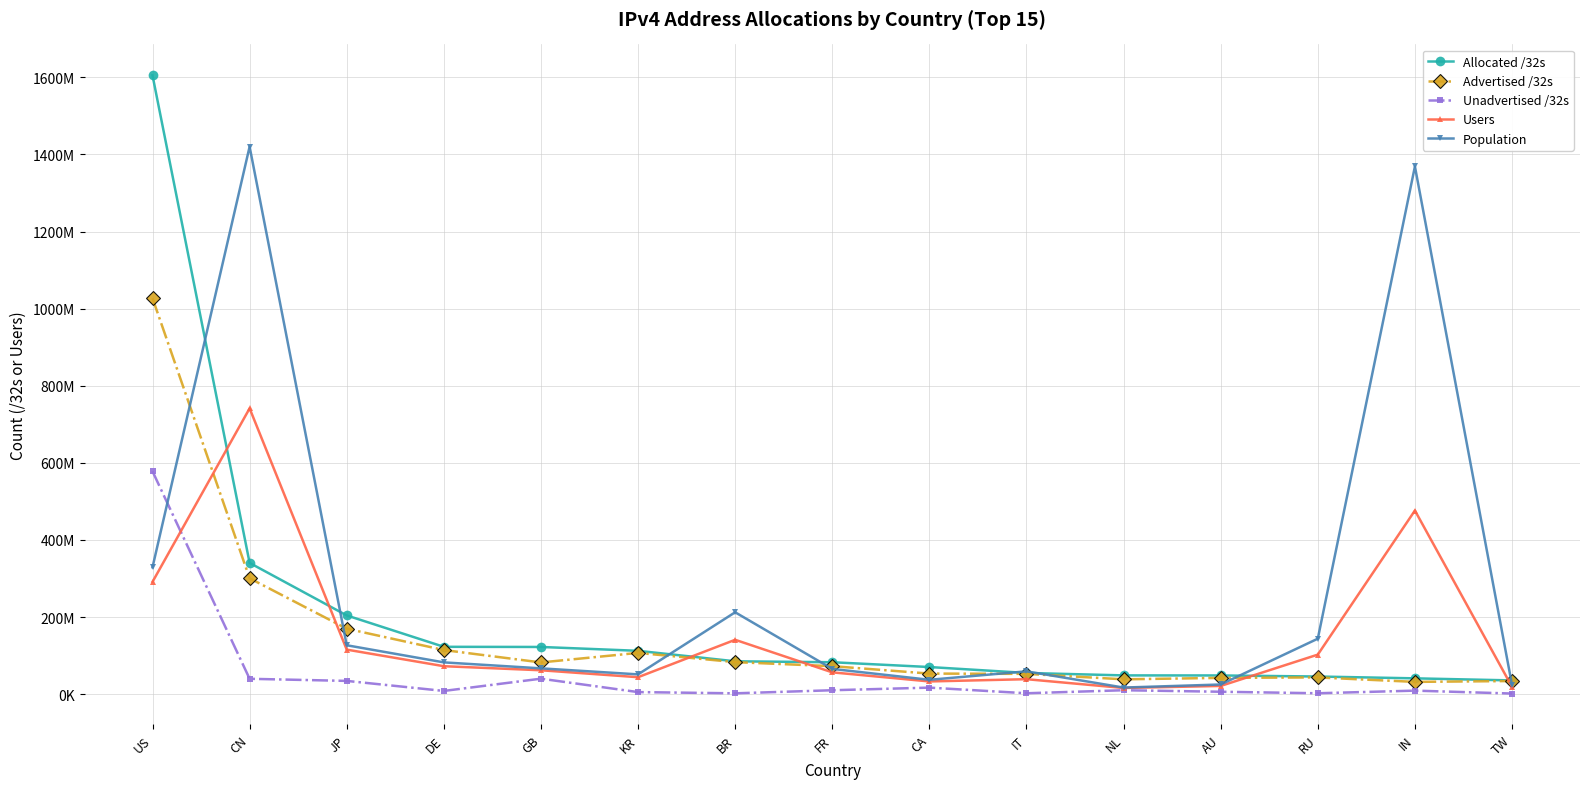

What is the minimum value for Users?

16053534